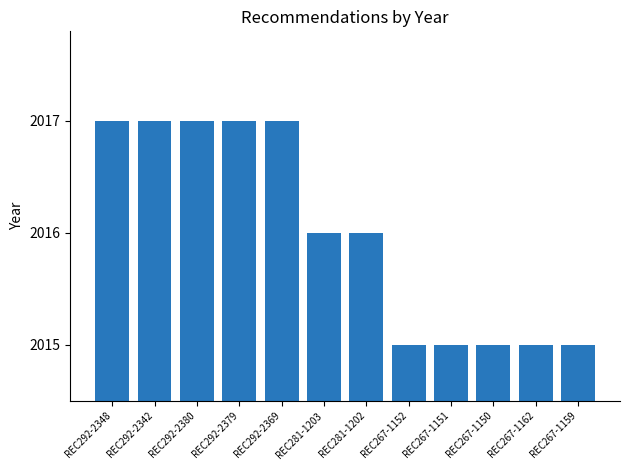

Approximately how many times larger is the value at REC292-2348 compared to REC281-1202?

1.0